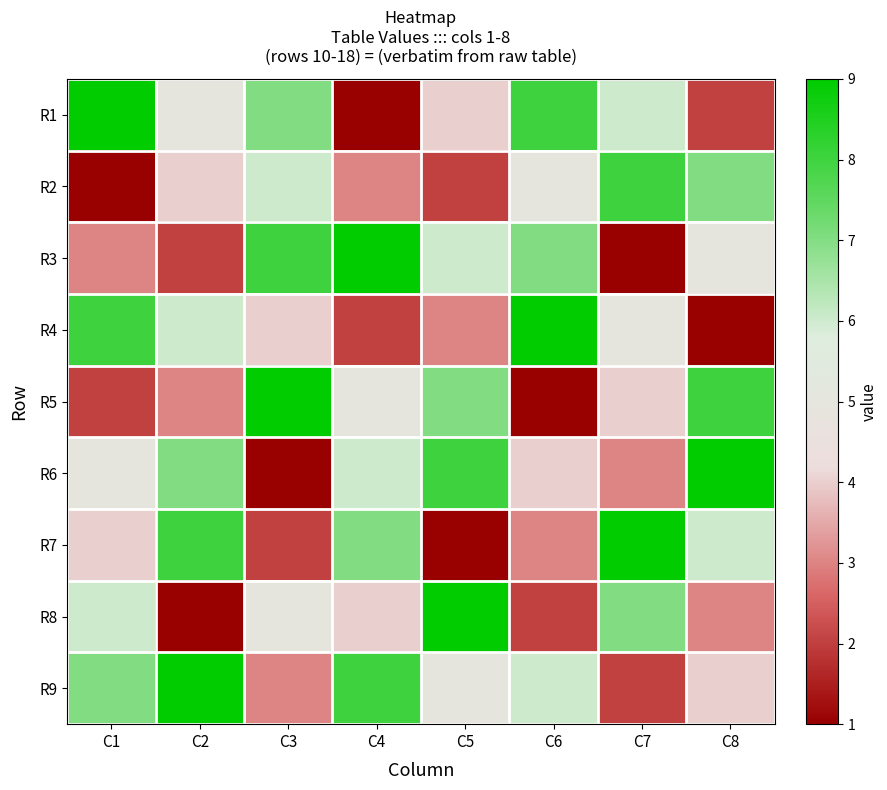

Reading right to left, transcribe all the data shown in this chart.

R1: C8=2	C7=6	C6=8	C5=4	C4=1	C3=7	C2=5	C1=9
R2: C8=7	C7=8	C6=5	C5=2	C4=3	C3=6	C2=4	C1=1
R3: C8=5	C7=1	C6=7	C5=6	C4=9	C3=8	C2=2	C1=3
R4: C8=1	C7=5	C6=9	C5=3	C4=2	C3=4	C2=6	C1=8
R5: C8=8	C7=4	C6=1	C5=7	C4=5	C3=9	C2=3	C1=2
R6: C8=9	C7=3	C6=4	C5=8	C4=6	C3=1	C2=7	C1=5
R7: C8=6	C7=9	C6=3	C5=1	C4=7	C3=2	C2=8	C1=4
R8: C8=3	C7=7	C6=2	C5=9	C4=4	C3=5	C2=1	C1=6
R9: C8=4	C7=2	C6=6	C5=5	C4=8	C3=3	C2=9	C1=7